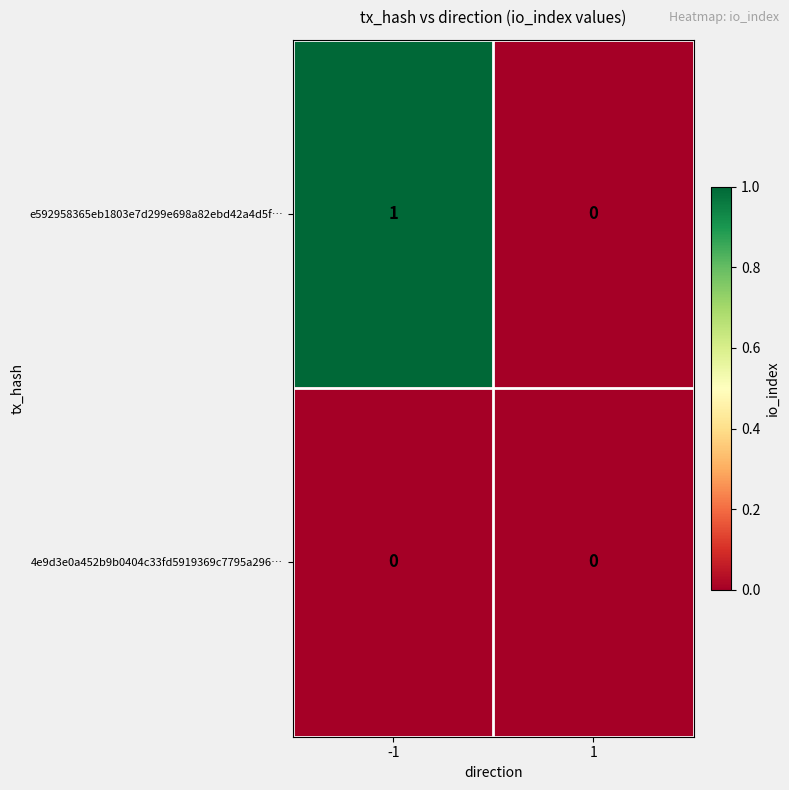

What is the total value across all series at -1?

1